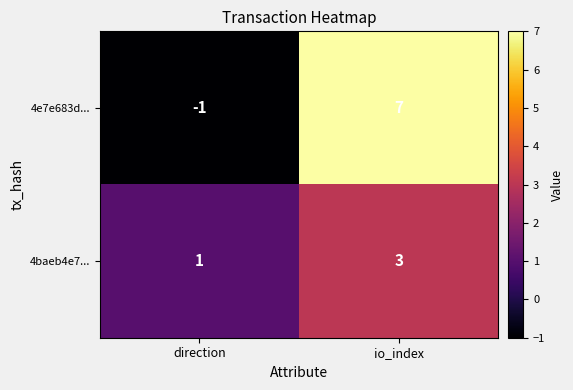

Which series has the widest spread of values?

4e7e683d...